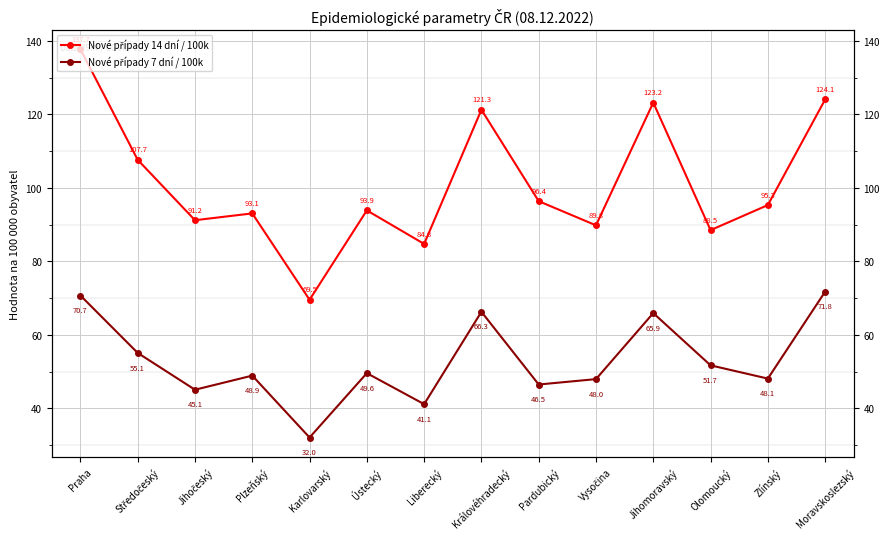

What is the label of the 7th point from the left?

Liberecký